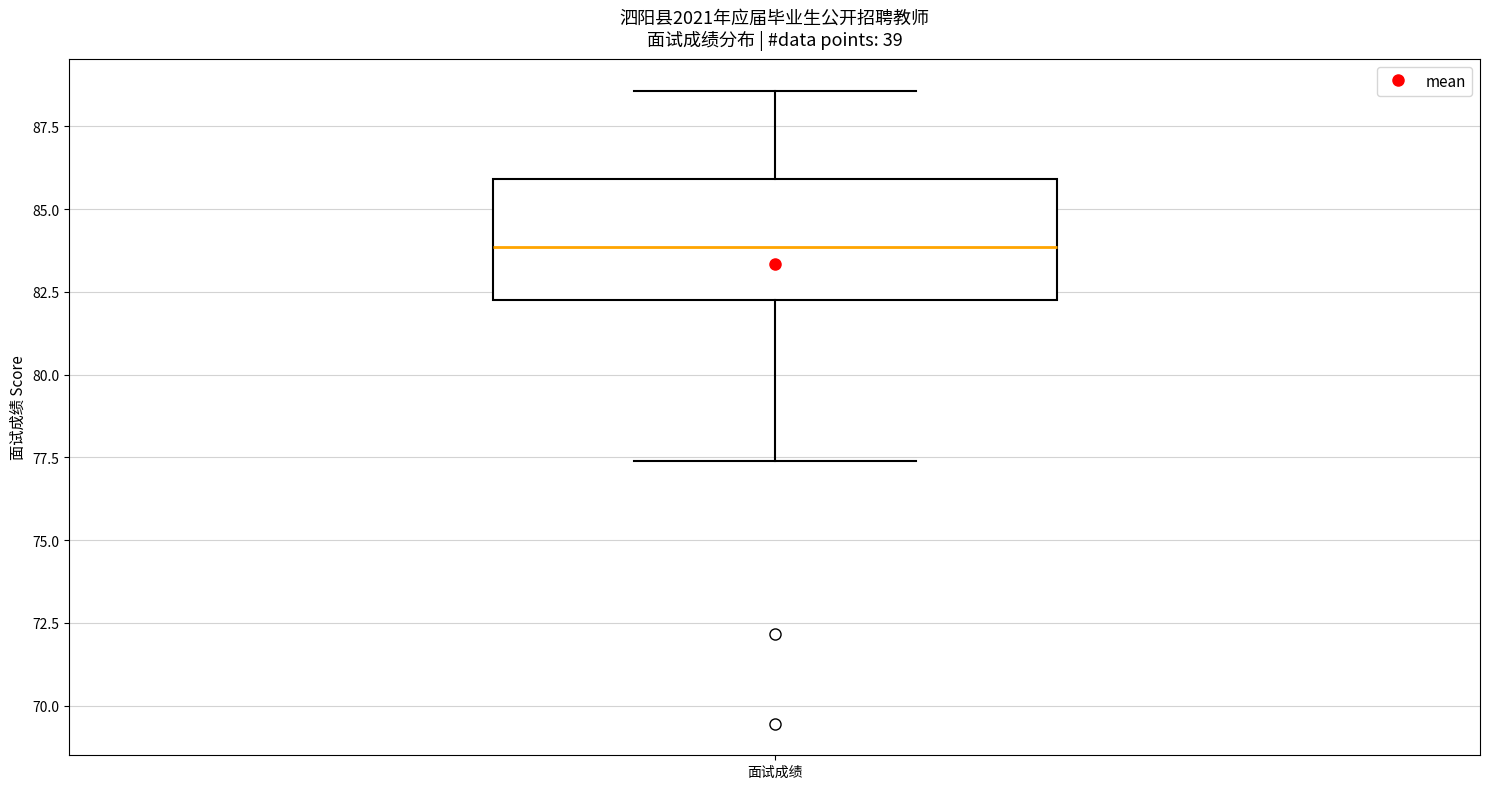

Read this box plot against the y-axis: the position of the median line, the range covered by the box, and the ends of both whiskers. The values are not printed on the chart, so give them approximately, as read against the axis.

median 84.0, box 82.5 to 86.0, whiskers 77.5 to 88.5